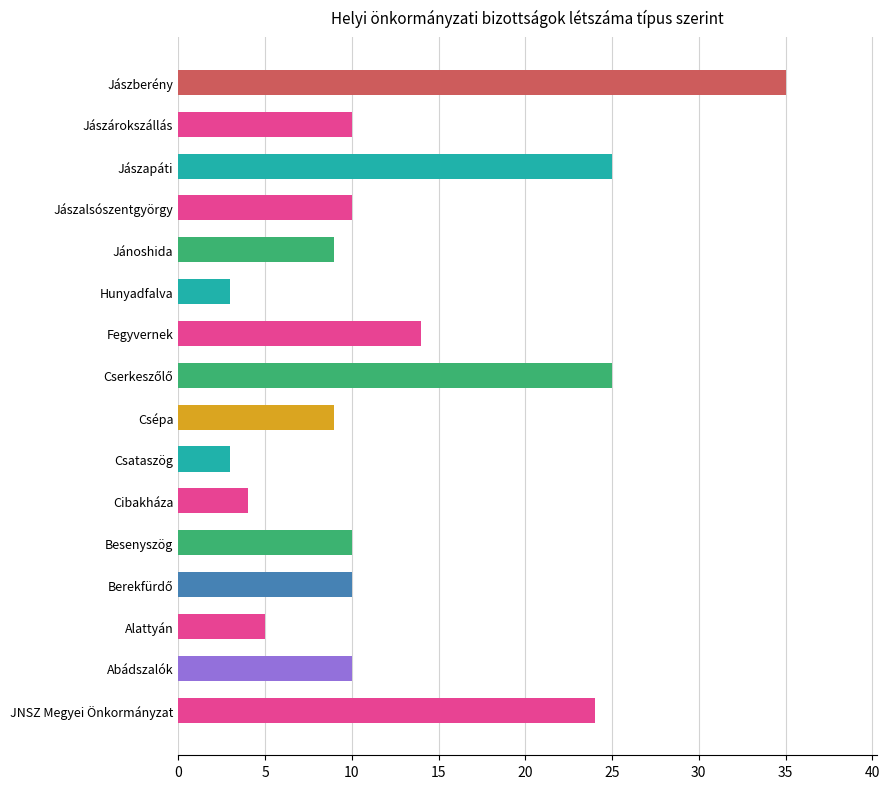

Reading bottom to top, extract all data points from this chart.

24	10	5	10	10	4	3	9	25	14	3	9	10	25	10	35